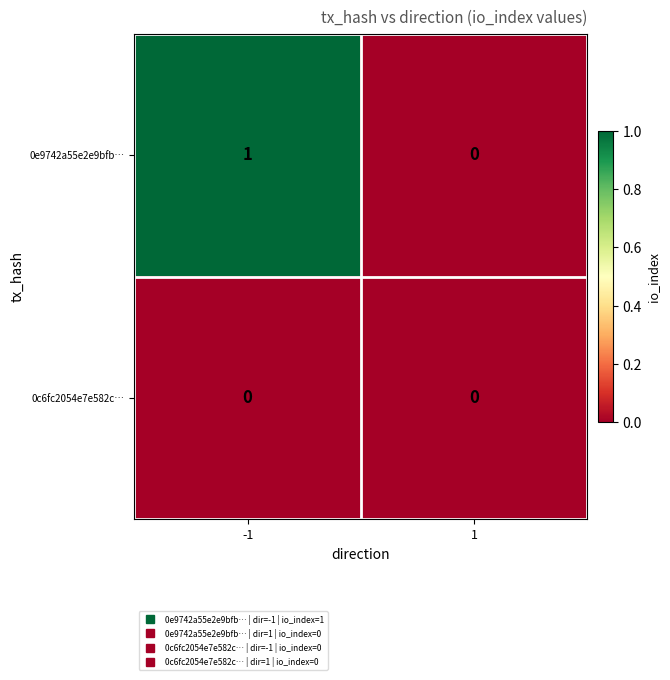

Reading left to right, what are all the values shown in this chart?

0e9742a55e2e9bfb…: -1=1	1=0
0c6fc2054e7e582c…: -1=0	1=0